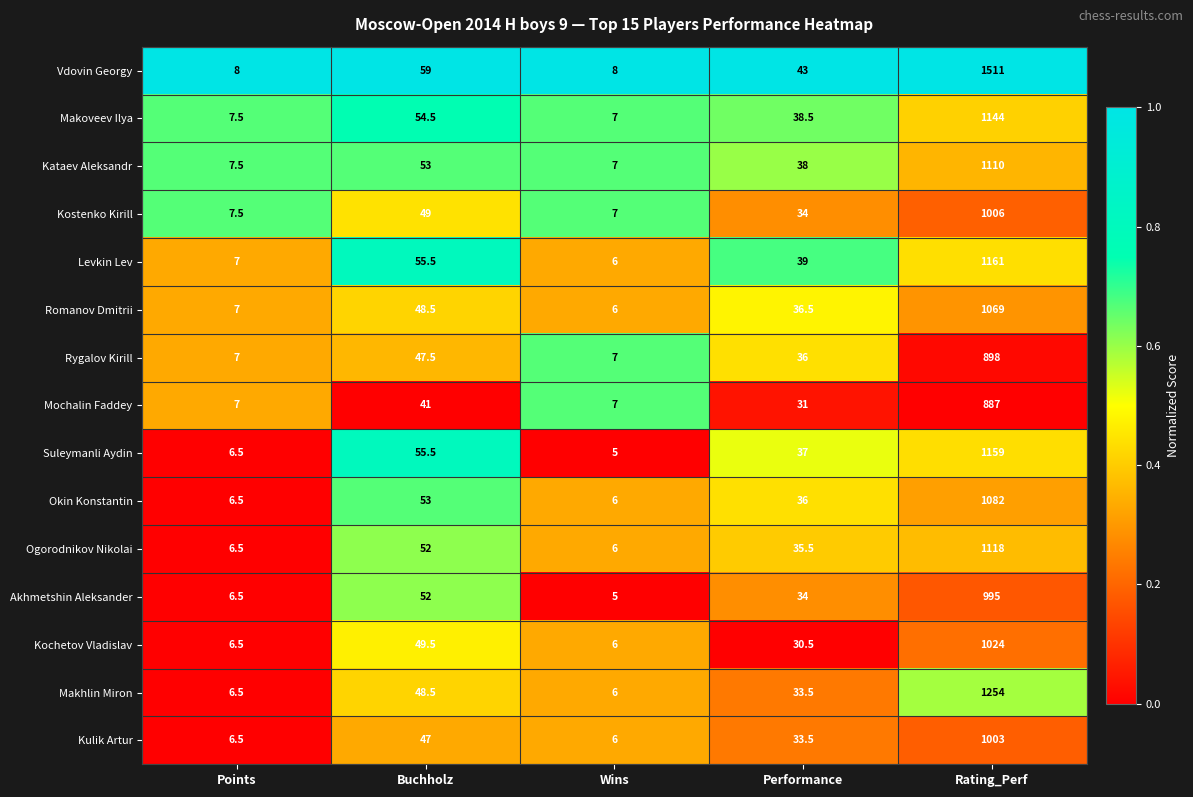

What is the sum of the Kostenko Kirill values at Buchholz and Performance?

83.0